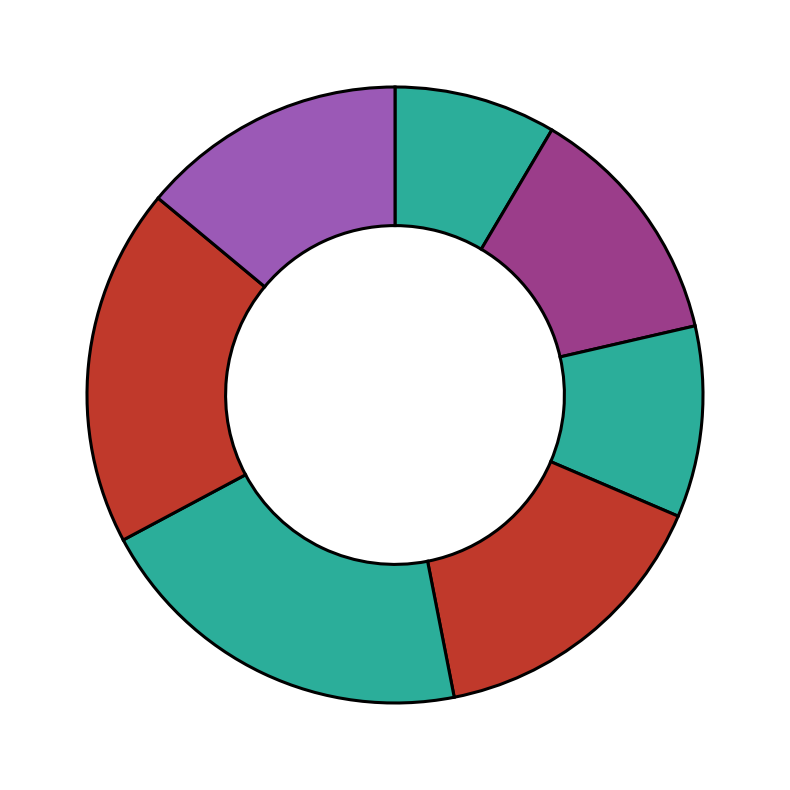

How many slices are in this pie chart?

7